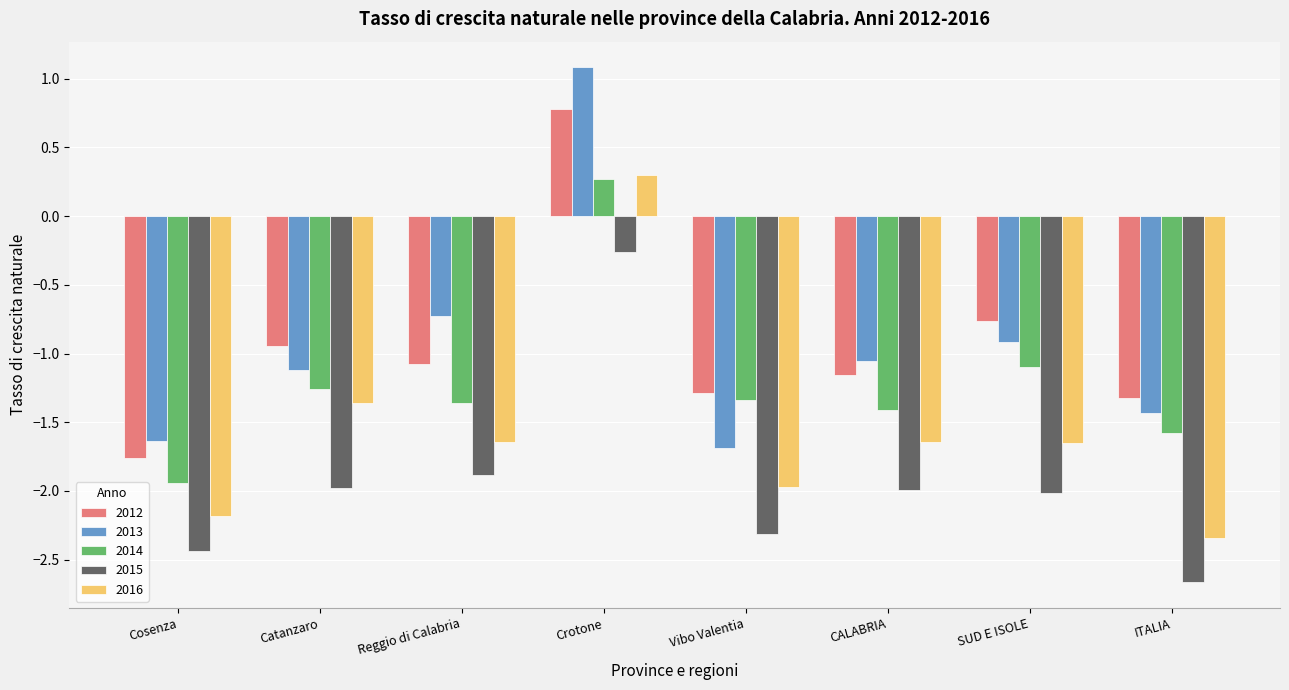

What is the difference between the maximum and minimum values in the 2013 series?

2.8